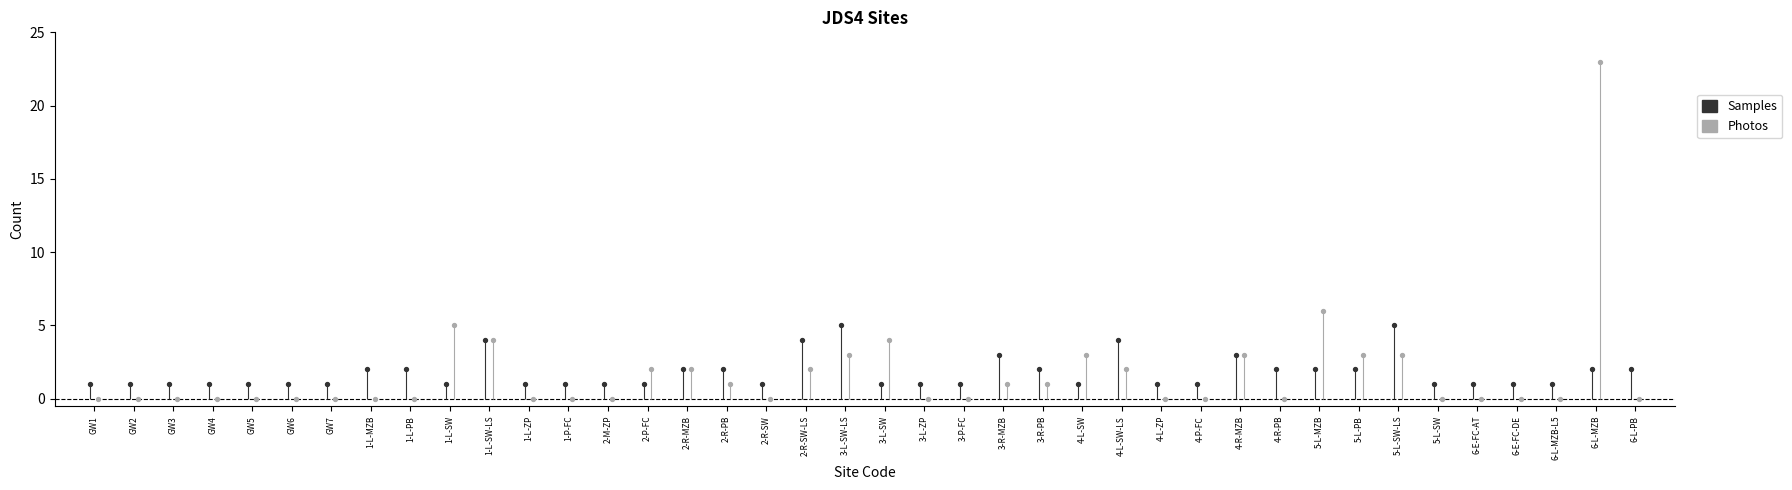

At how many categories does at least one series exceed 2?

13